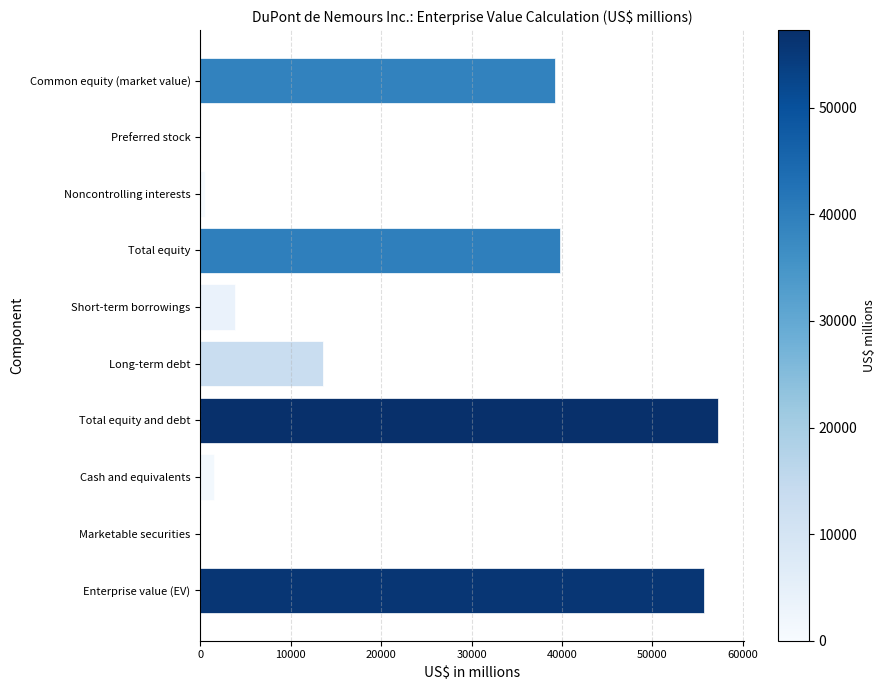

What is the greatest value displayed?

57278